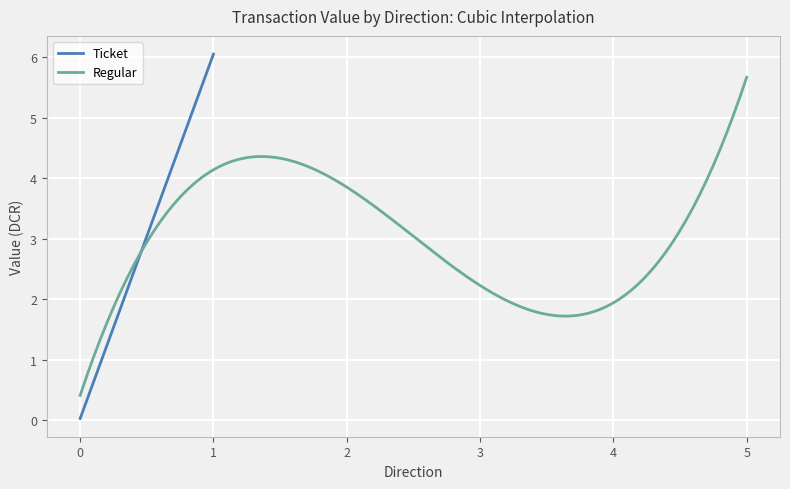

Read the Ticket value at 1.

6.1